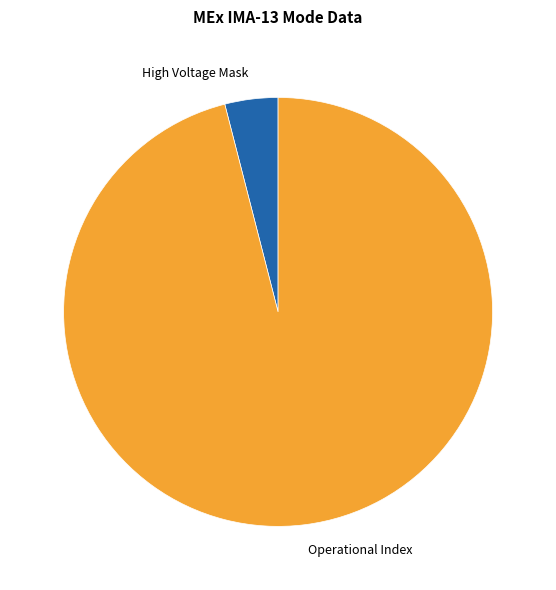

Do High Voltage Mask and Operational Index together represent more than half of the pie?

Yes